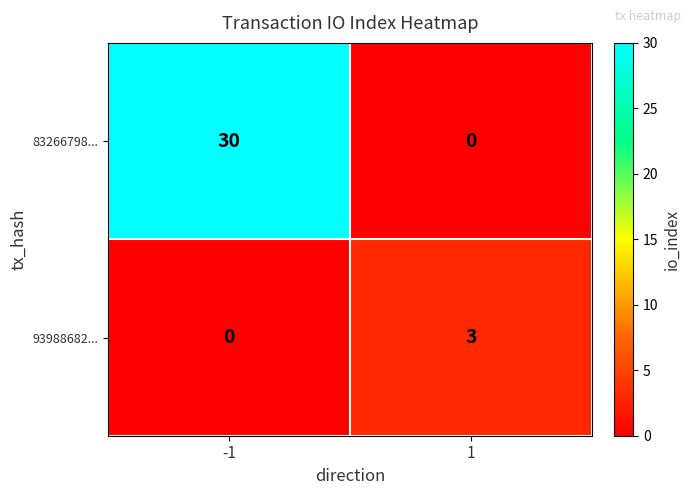

Rank the series at 1 from highest to lowest value.

93988682..., 83266798...